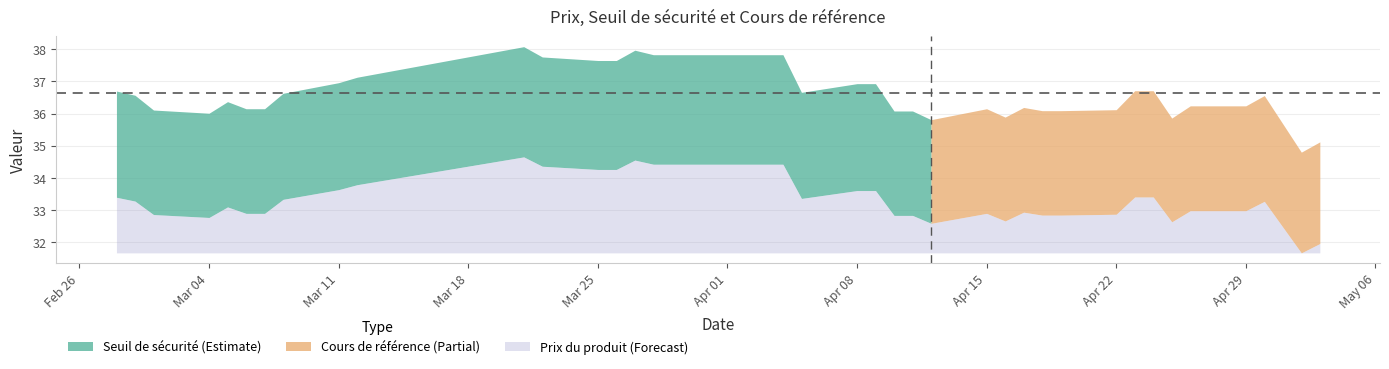

True or false: Seuil de sécurité has more than 2 points higher than both neighbors.

True